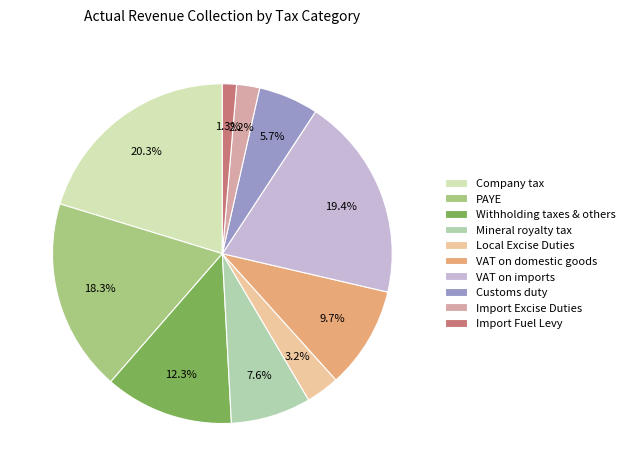

Which slice is the largest?

Company tax